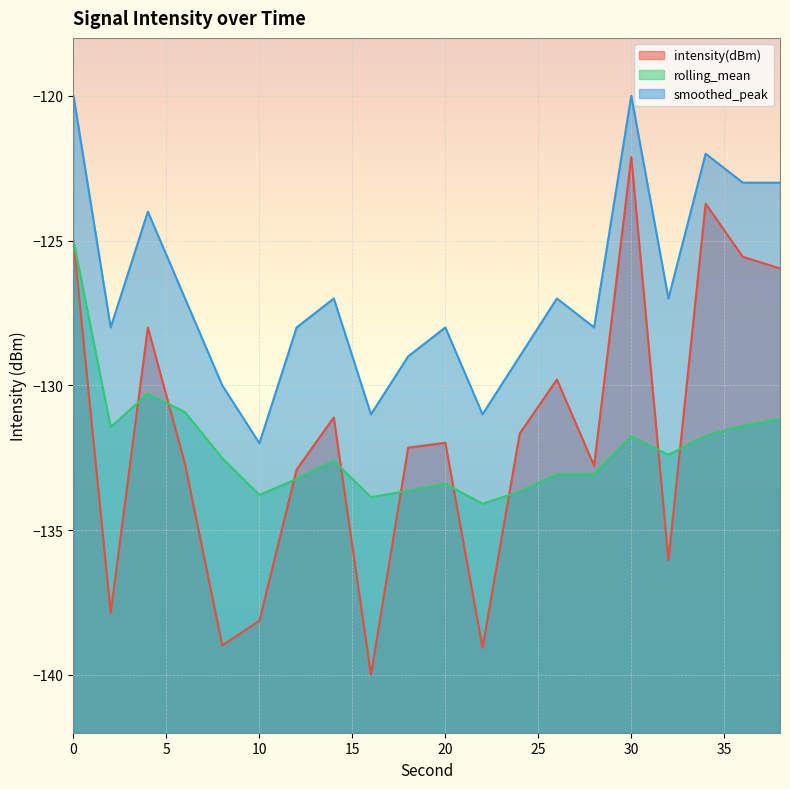

Rank the series by their maximum value, from highest to lowest.

smoothed_peak, intensity(dBm), rolling_mean